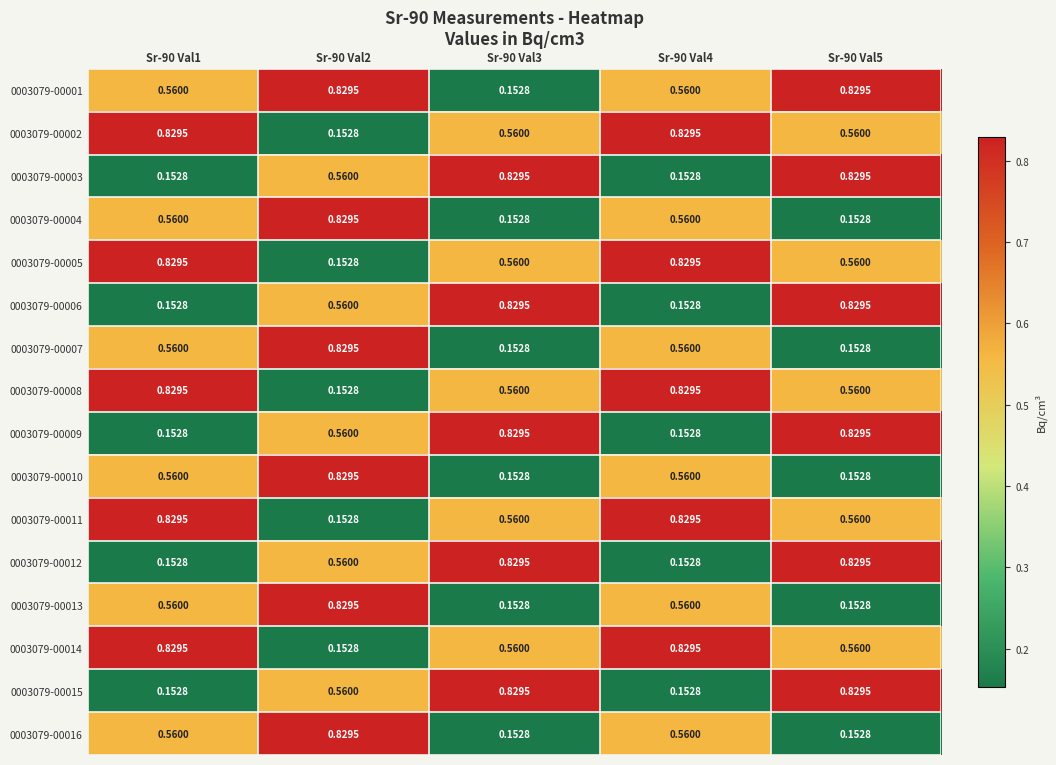

Is the value of 0003079-00001 at Sr-90 Val4 greater than the value of 0003079-00003 at Sr-90 Val4?

Yes